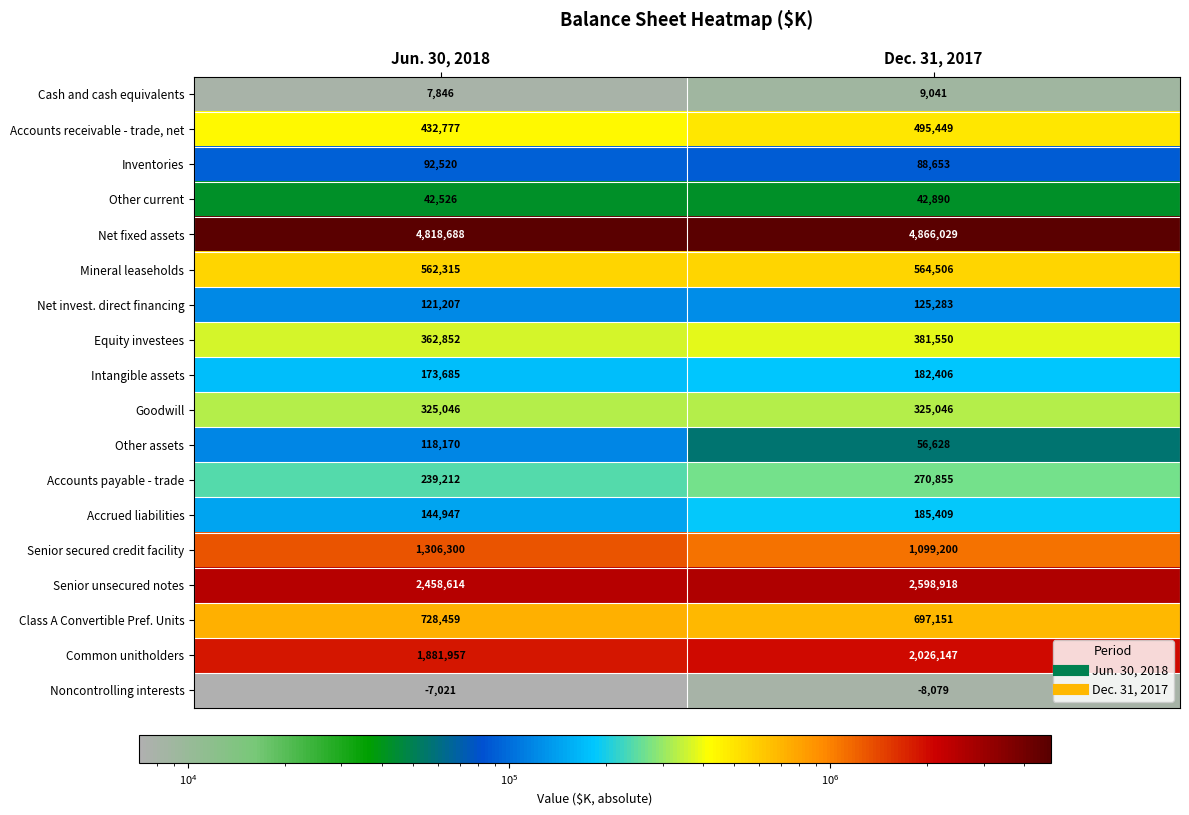

Rank the series at Dec. 31, 2017 from highest to lowest value.

Net fixed assets, Senior unsecured notes, Common unitholders, Senior secured credit facility, Class A Convertible Pref. Units, Mineral leaseholds, Accounts receivable - trade, net, Equity investees, Goodwill, Accounts payable - trade, Accrued liabilities, Intangible assets, Net invest. direct financing, Inventories, Other assets, Other current, Cash and cash equivalents, Noncontrolling interests